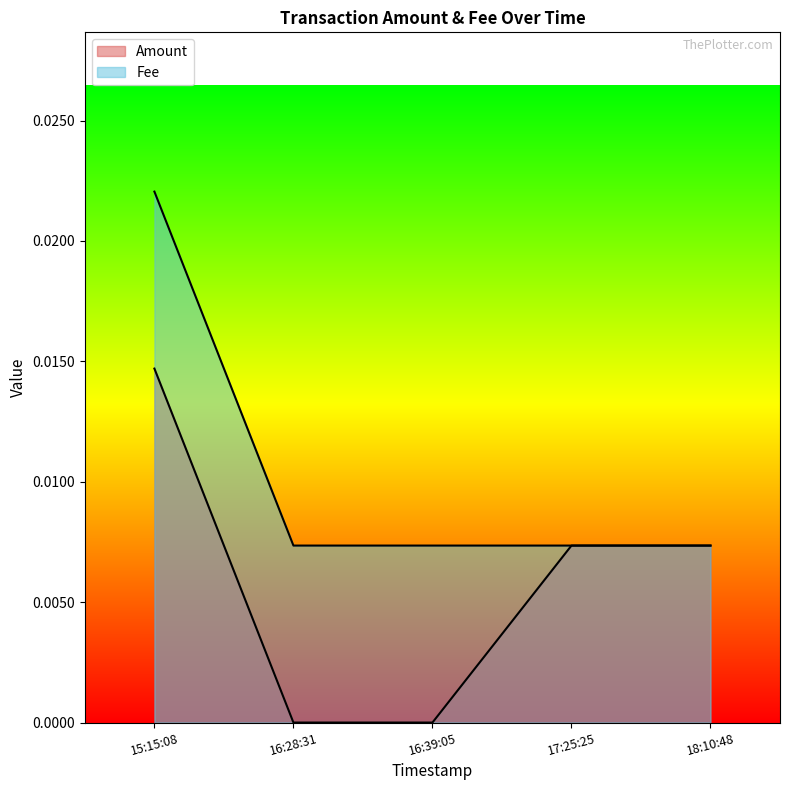

True or false: Fee and Amount cross at least once.

False